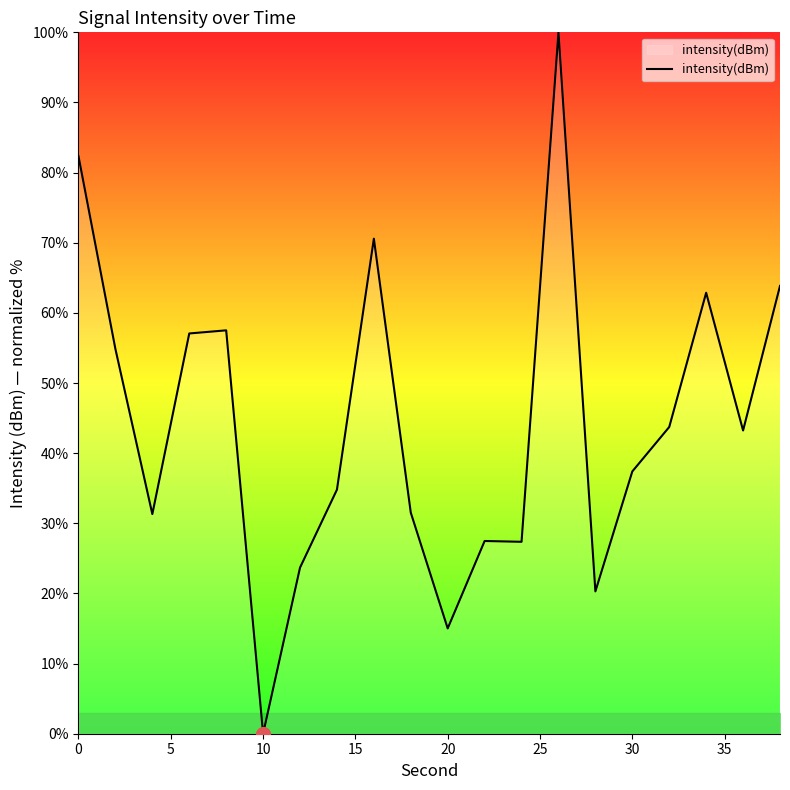

What is the difference between the maximum and minimum values?

100.0